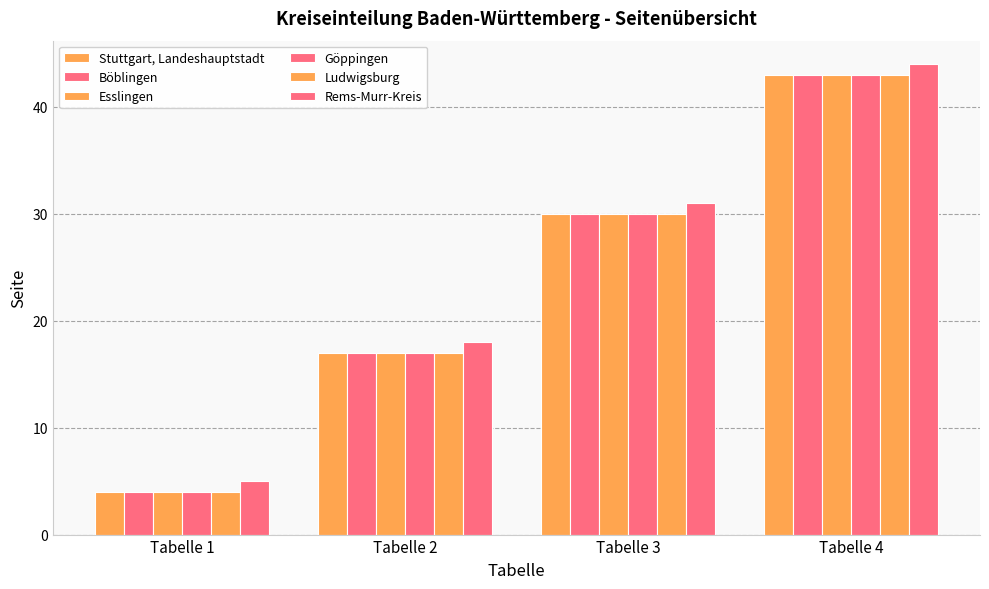

What is the sum of all Esslingen values?

94